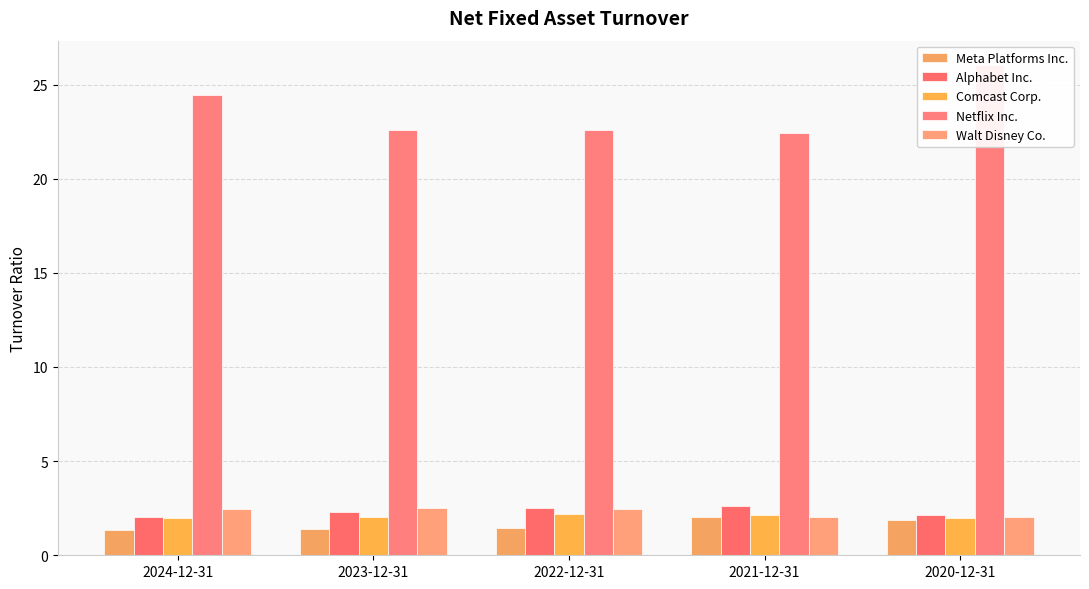

Between 2021-12-31 and 2022-12-31, which is larger?

2021-12-31